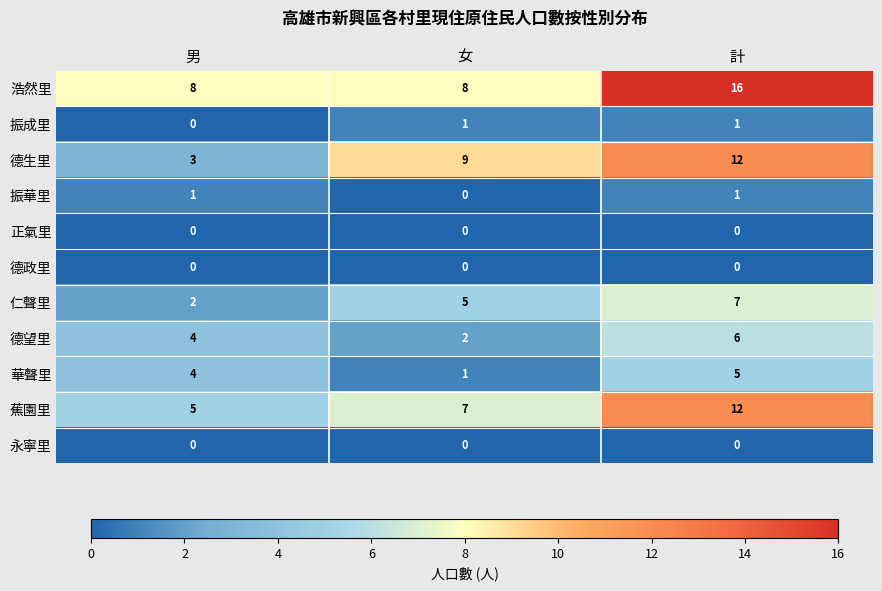

What is the difference between the 德生里 values at 男 and 計?

9